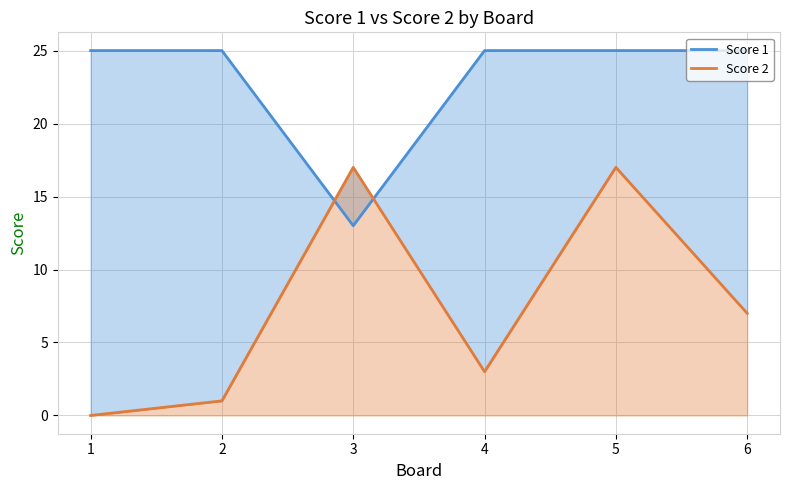

Which series has the widest spread of values?

Score 2